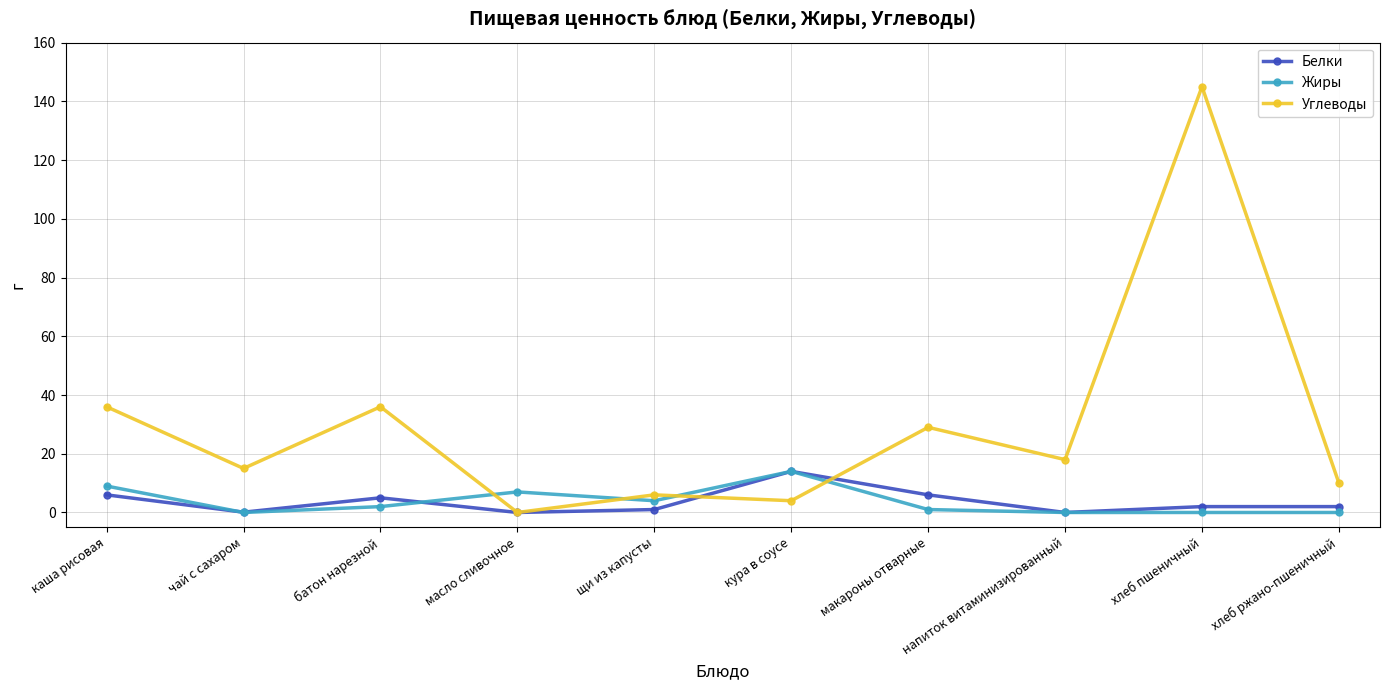

Which series ends up on top after the final intersection of Жиры and Углеводы?

Углеводы